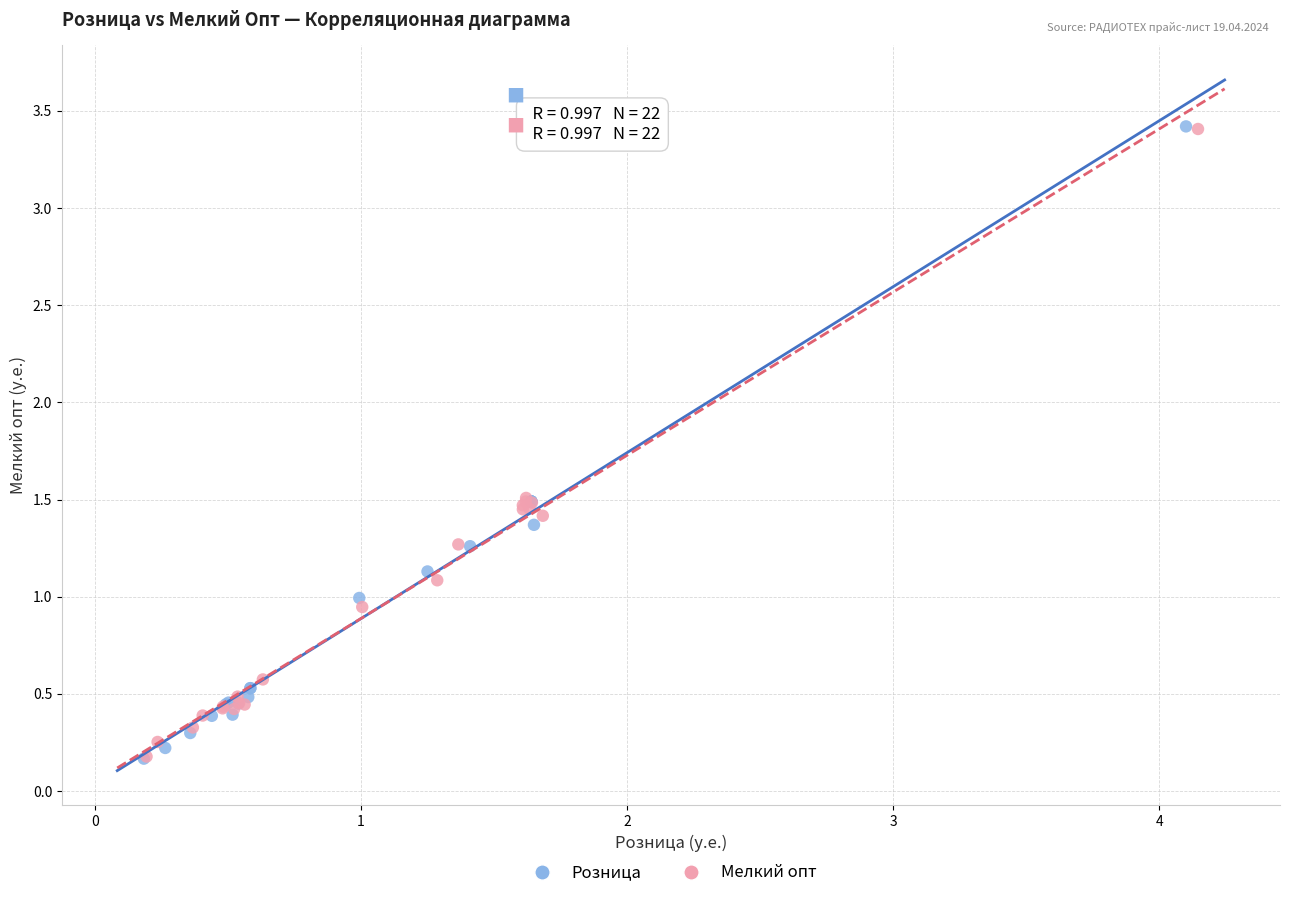

Which series has the largest Y range (max minus min)?

Розница